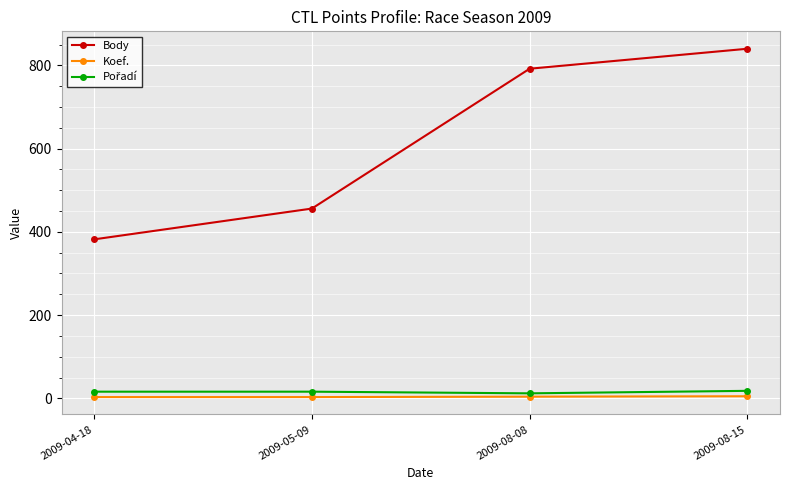

True or false: Body has more than 2 interior local peaks.

False